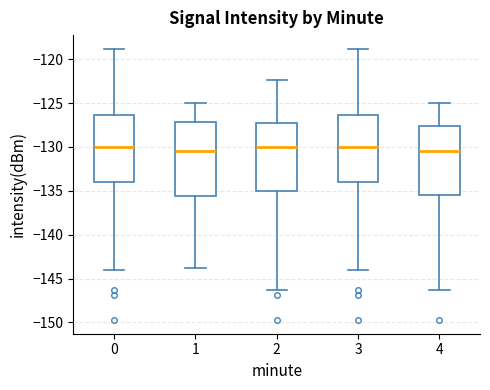

Reading left to right, transcribe this box plot: for each box, give where its median line is, the range the box spans, and where its two whiskers end, as read against the y-axis. The values are not printed on the chart, so give them approximately, as read against the axis.

0: median -130.0, box -134.0 to -126.5, whiskers -144.0 to -119.0
1: median -130.5, box -135.5 to -127.0, whiskers -144.0 to -125.0
2: median -130.0, box -135.0 to -127.0, whiskers -146.5 to -122.5
3: median -130.0, box -134.0 to -126.5, whiskers -144.0 to -119.0
4: median -130.5, box -135.5 to -127.5, whiskers -146.5 to -125.0